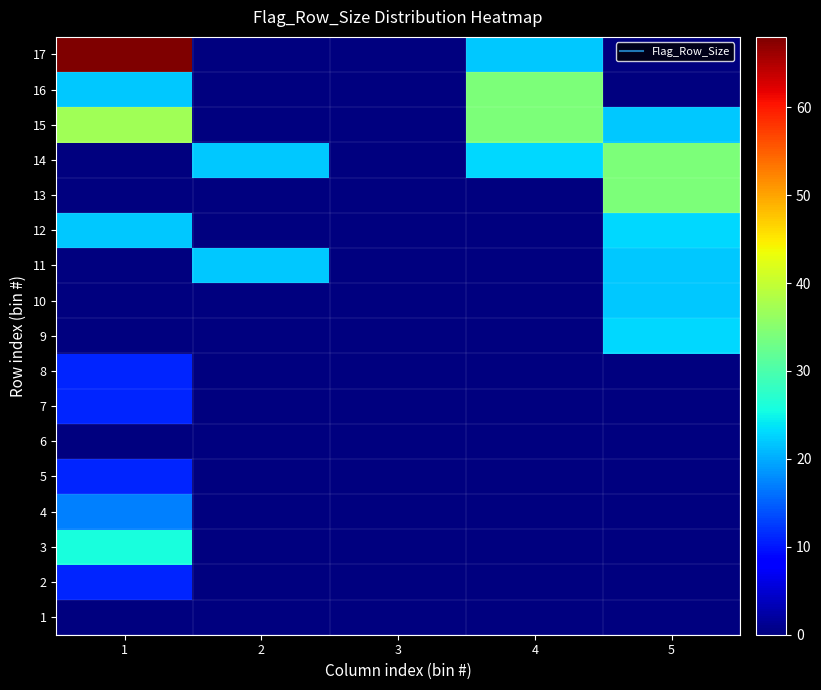

How many data points does each series have?

5